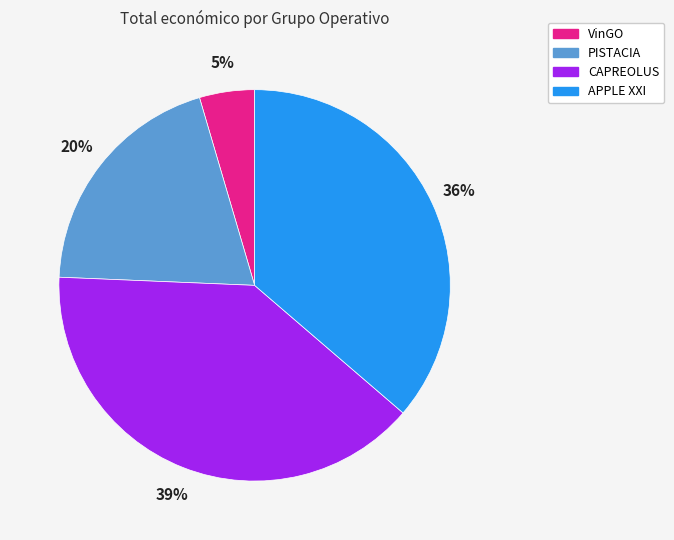

Do APPLE XXI and VinGO together represent more than half of the pie?

No